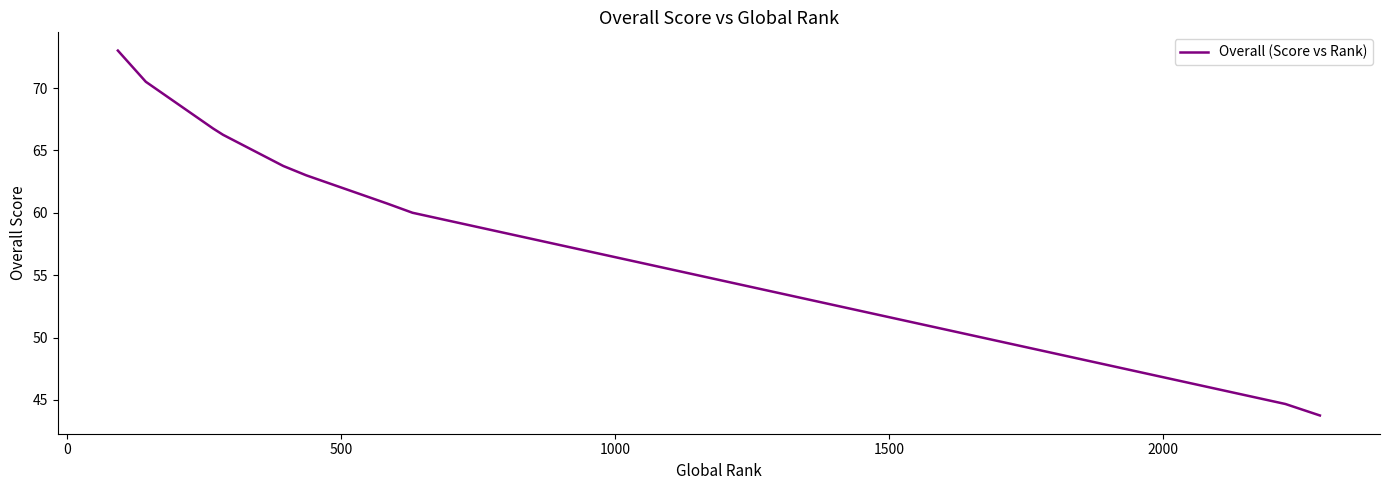

What is the greatest value displayed?

73.0